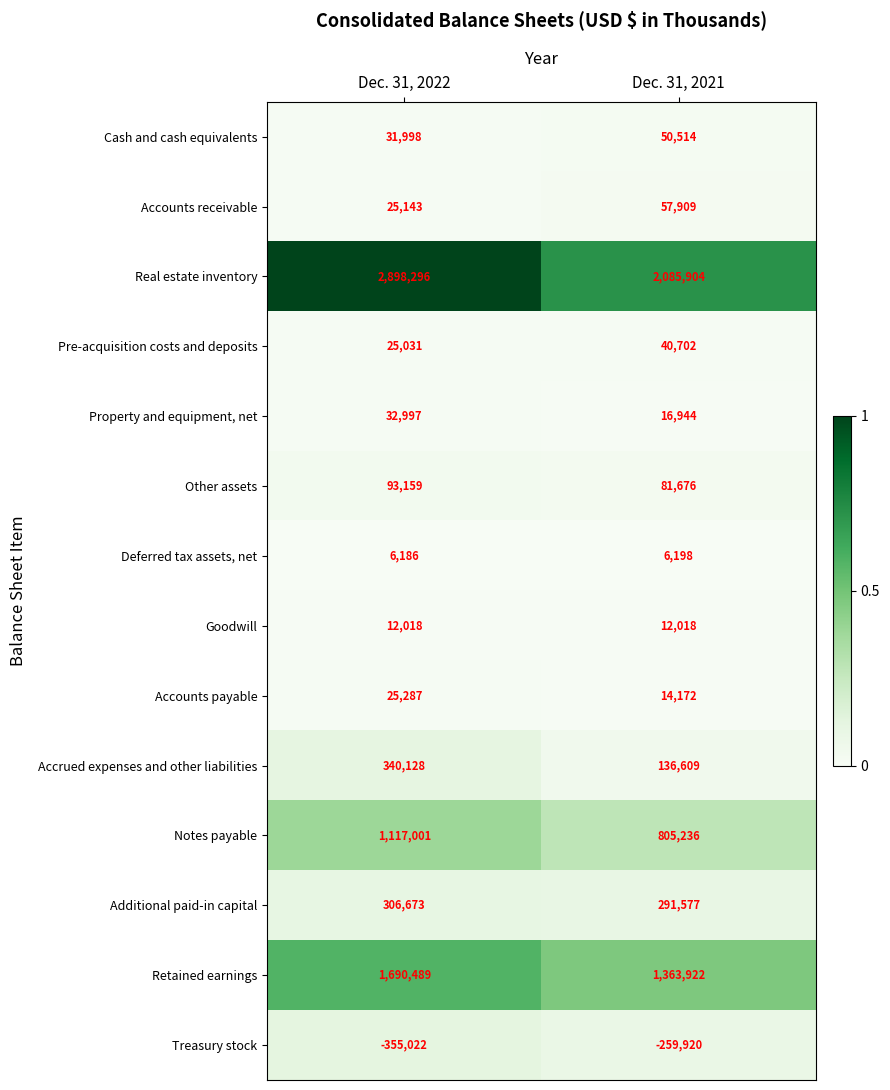

What is the approximate value of Property and equipment, net at Dec. 31, 2022, to the nearest 10?

33000